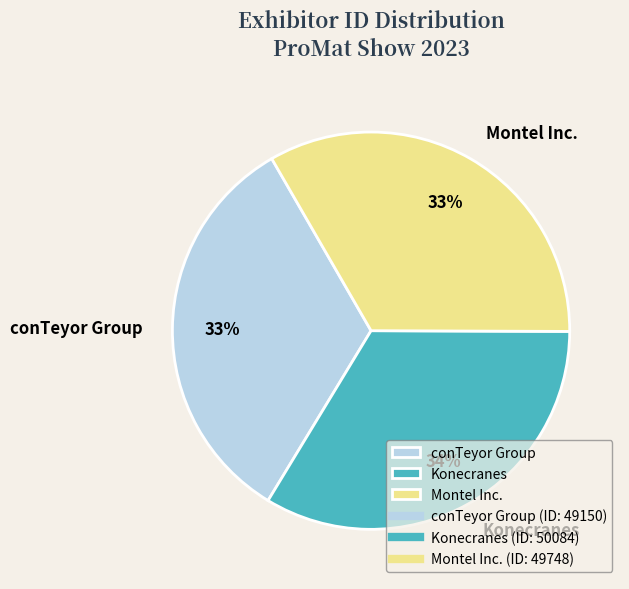

Approximately how many times larger is the value at Konecranes compared to Montel Inc.?

1.0